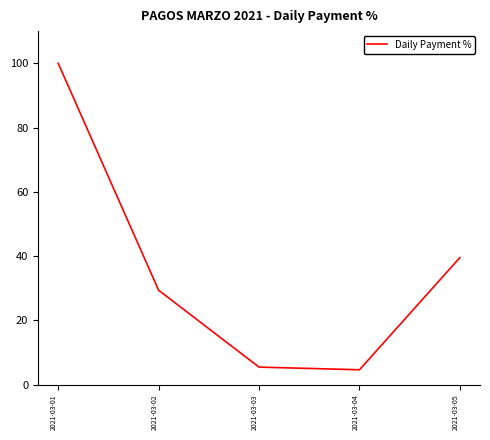

How many interior local valleys (lower than both neighbors) does the data have?

1